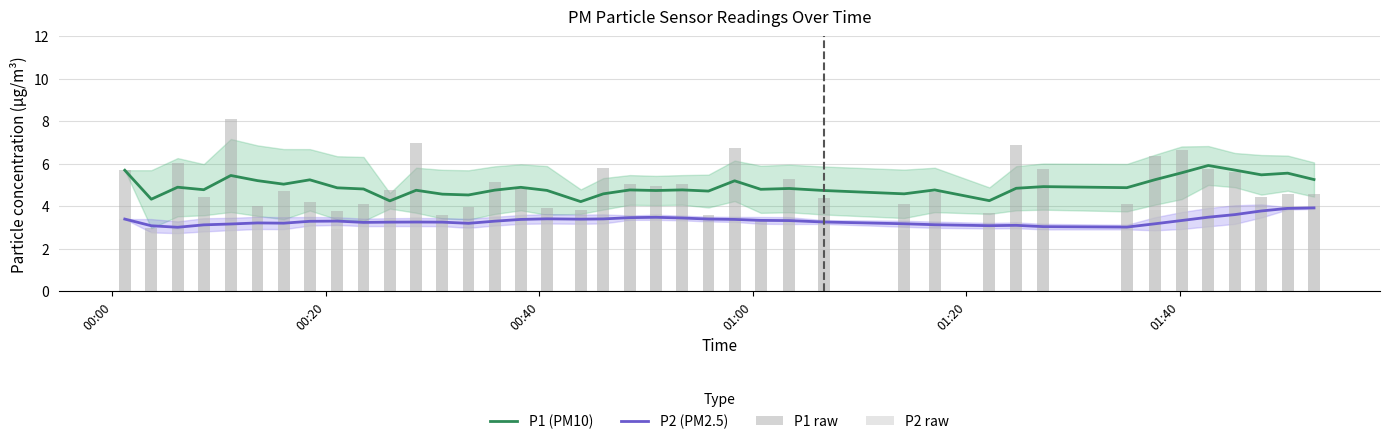

Reading left to right, extract all data points from this chart.

P1 (PM10): 5.7	4.3	4.9	4.8	5.5	5.2	5.0	5.2	4.9	4.8	4.3	4.8	4.6	4.5	4.8	4.9	4.8	4.2	4.6	4.8	4.7	4.8	4.7	5.2	4.8	4.8	4.7	4.6	4.8	4.3	4.9	4.9	4.9	5.3	5.6	5.9	5.7	5.5	5.6	5.3
P2 (PM2.5): 3.4	3.1	3.0	3.1	3.2	3.2	3.2	3.3	3.3	3.2	3.3	3.3	3.3	3.2	3.3	3.4	3.4	3.4	3.4	3.5	3.5	3.4	3.4	3.4	3.3	3.3	3.3	3.2	3.1	3.1	3.1	3.0	3.0	3.2	3.3	3.5	3.6	3.8	3.9	3.9